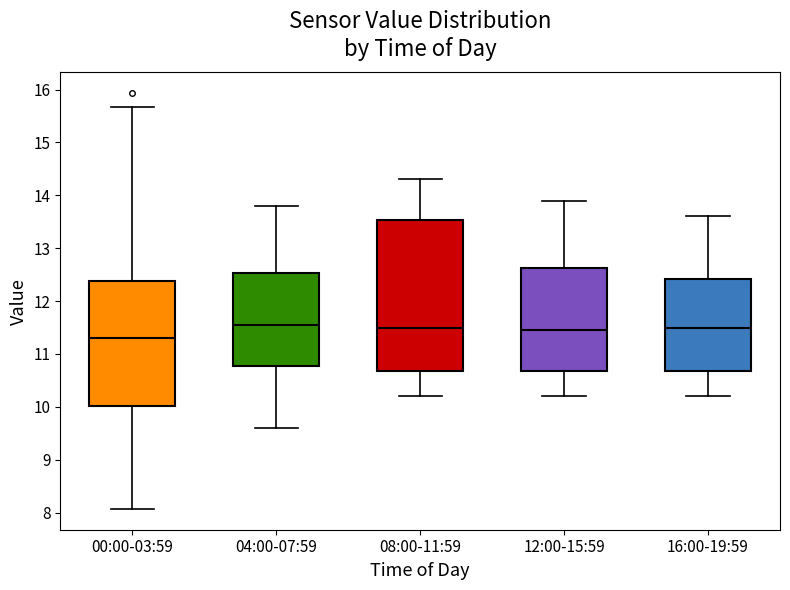

Where does the lower whisker of the box for 00:00-03:59 end on the y-axis? The values are not printed on the chart, so give them approximately, as read against the axis.

8.1